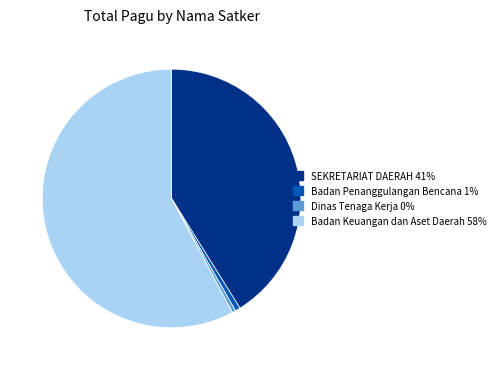

Is there any slice that represents more than half of the pie?

Yes